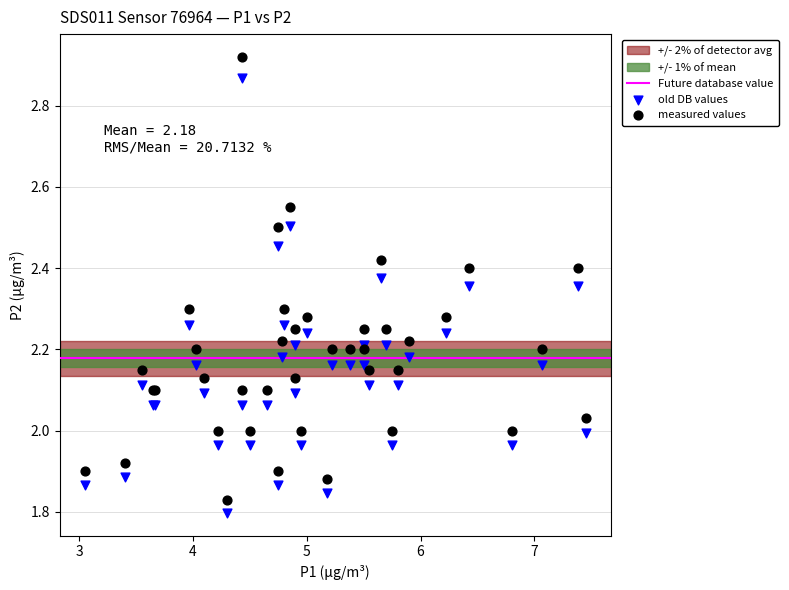

What is the X range (max minus min) for the scatter plot?

4.4